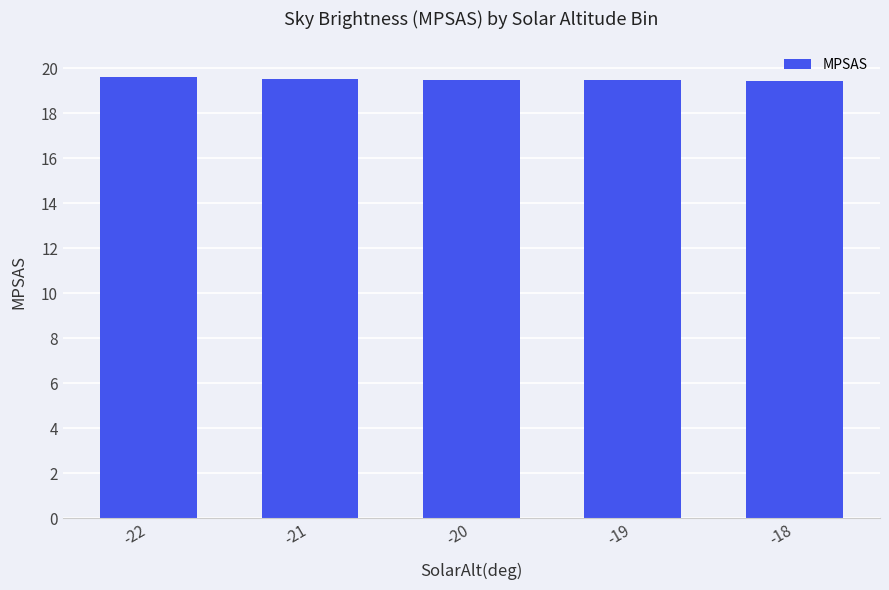

The chart shows a value of 19.5 at -20. True or false?

True